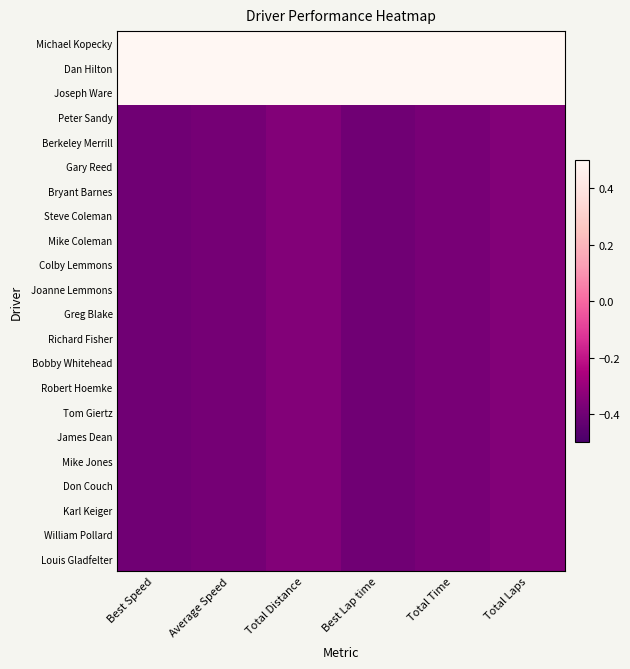

Which series has the largest total across all categories?

Michael Kopecky